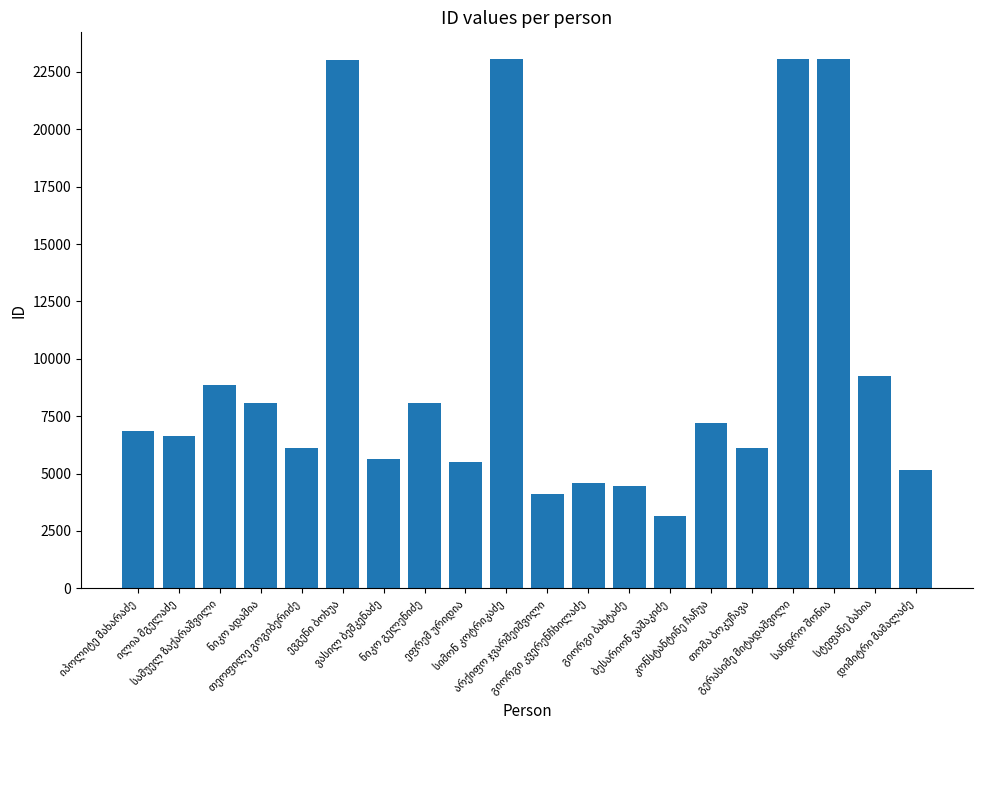

What is the minimum value shown in the chart?

3169